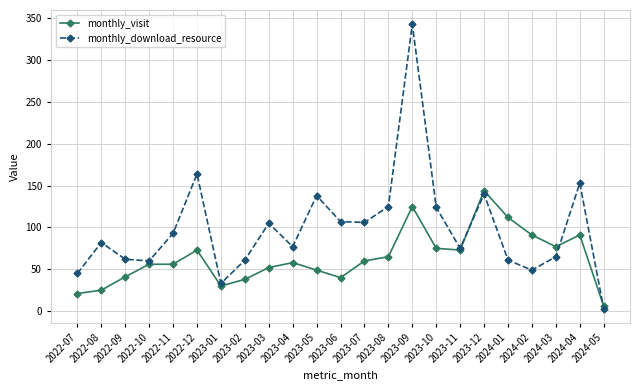

True or false: monthly_download_resource and monthly_visit intersect in this chart.

True